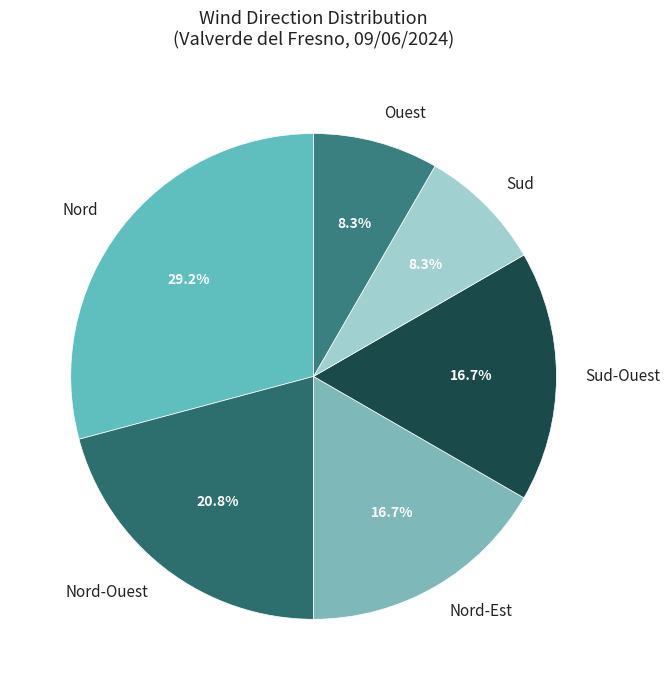

The Nord-Ouest slice represents 33% of the pie. True or false?

False